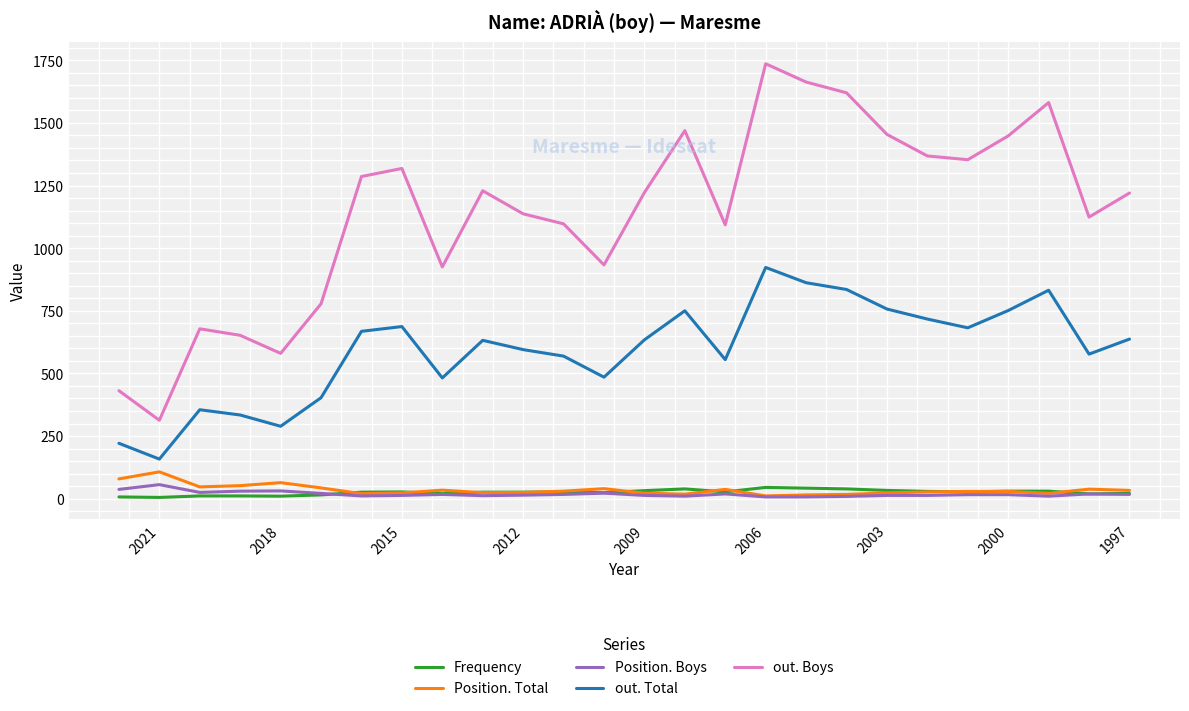

How many data points in Frequency are less than 27?

13